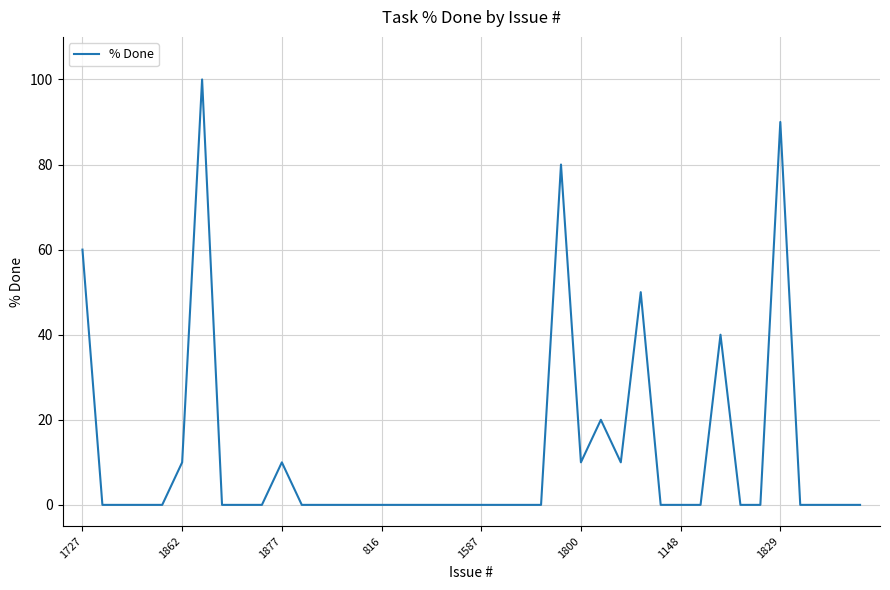

What is the maximum value shown in the chart?

100